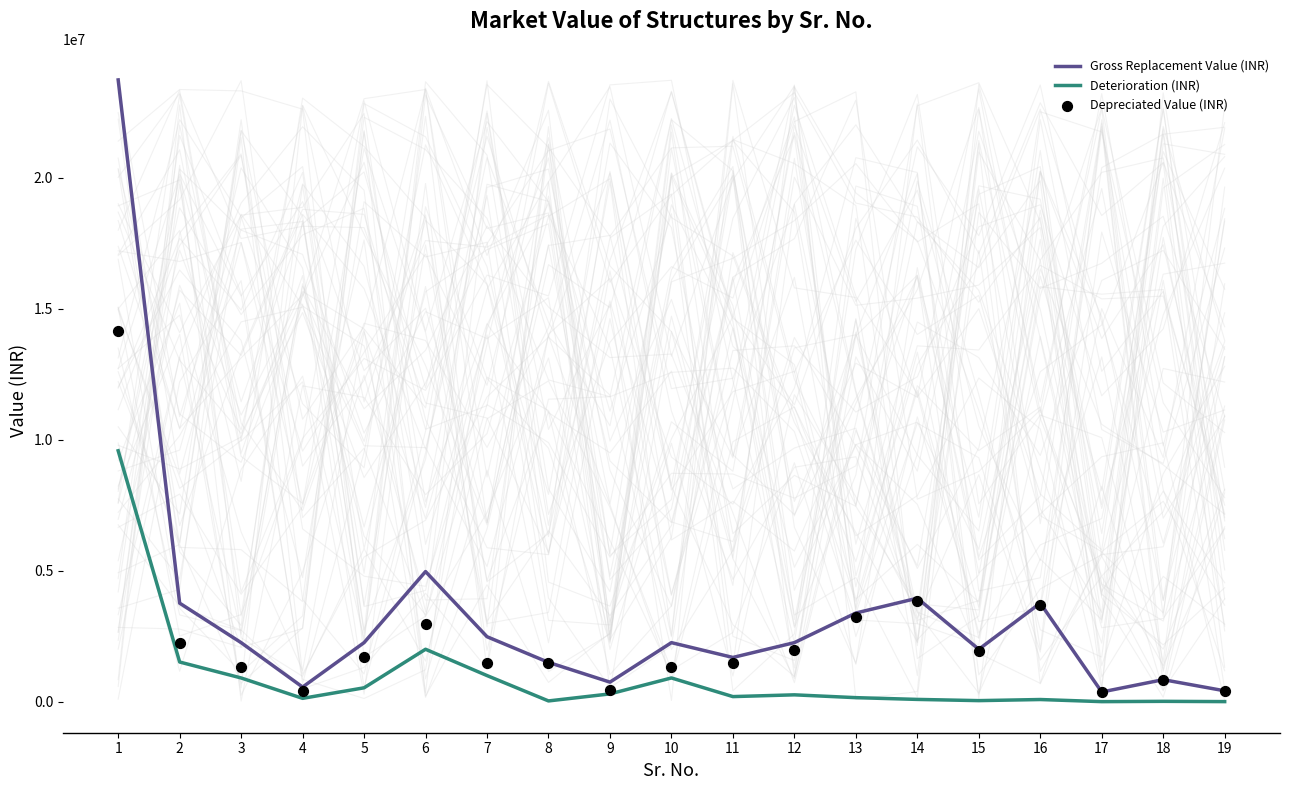

What is the total value across all series at 6?

9945843.6